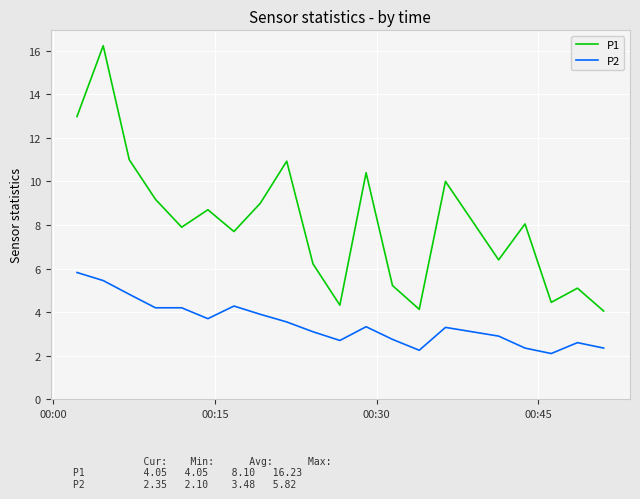

True or false: P2 and P1 intersect in this chart.

False